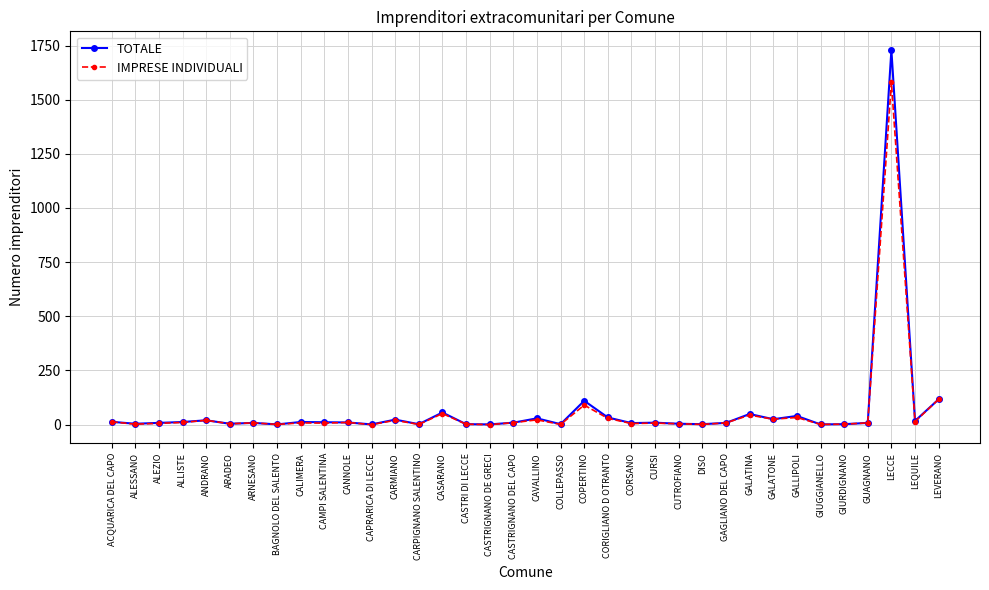

What is the label of the 26th point from the left?

DISO